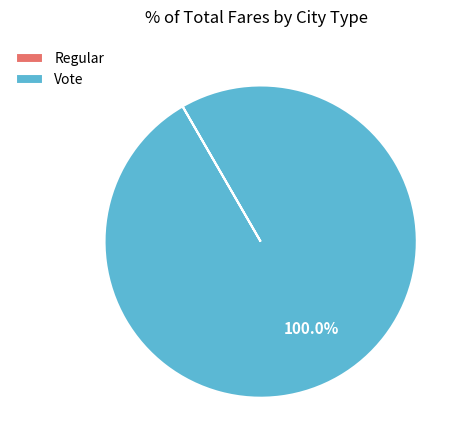

To the nearest percent, what percentage of the pie is Vote?

100%